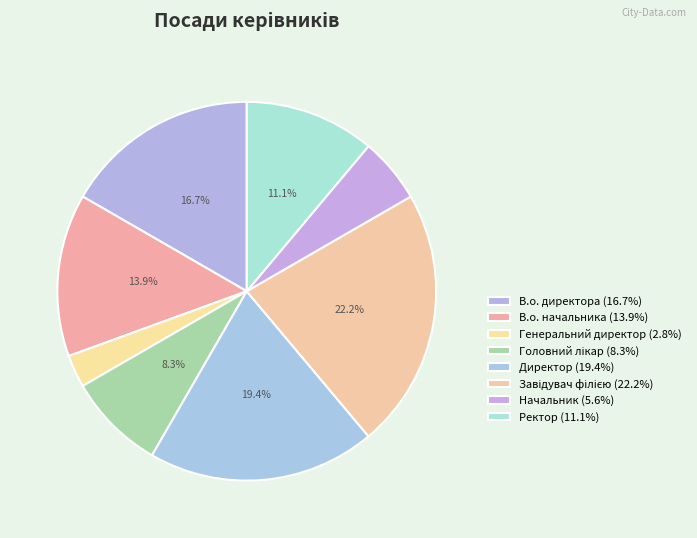

How many slices are in this pie chart?

8